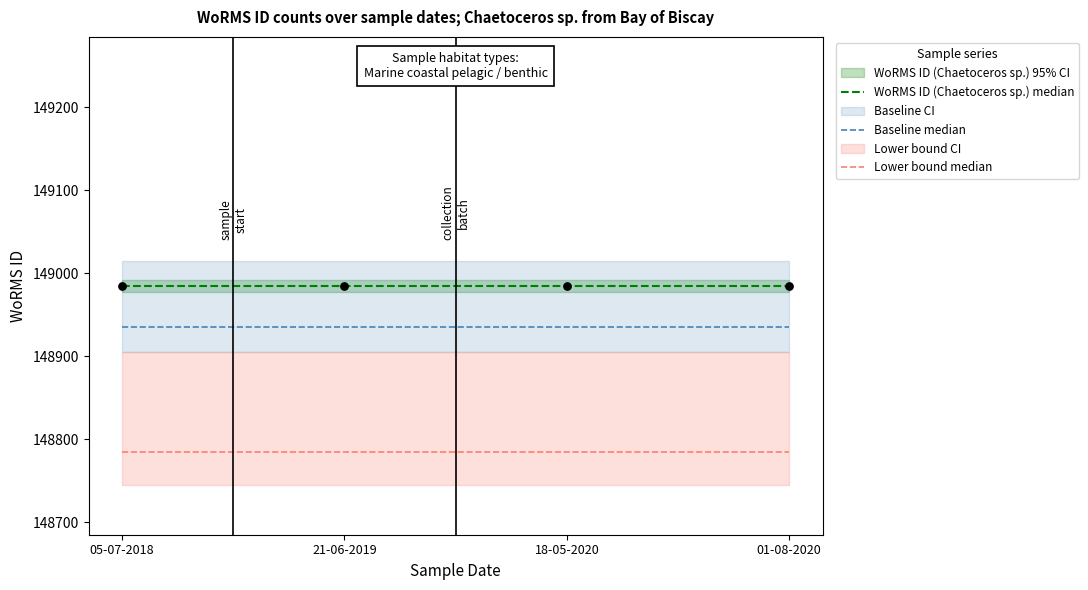

Which series reaches the maximum Y coordinate?

WoRMS ID (Chaetoceros sp.) median